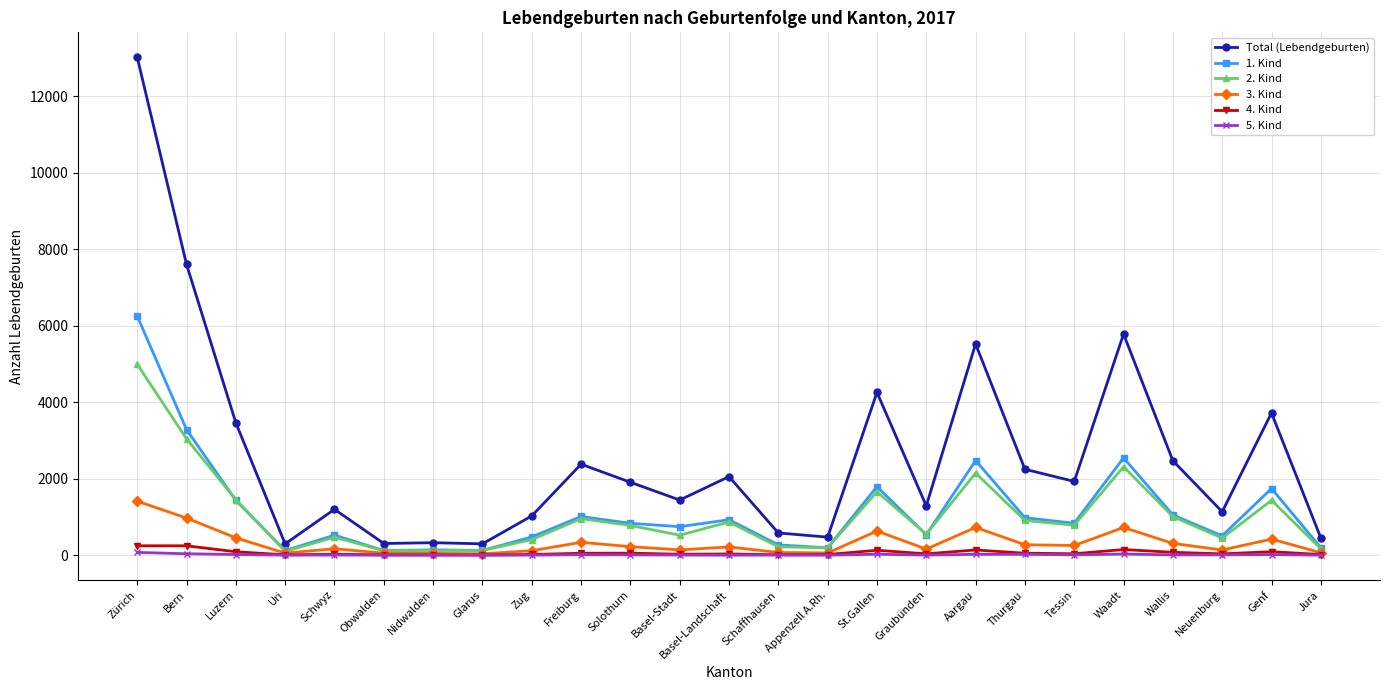

Which series has the largest total across all categories?

Total (Lebendgeburten)